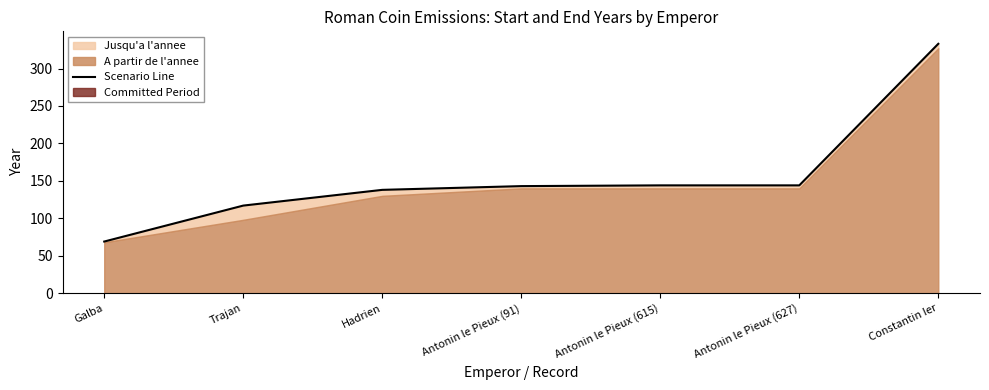

What is the difference between the maximum and minimum values?

264